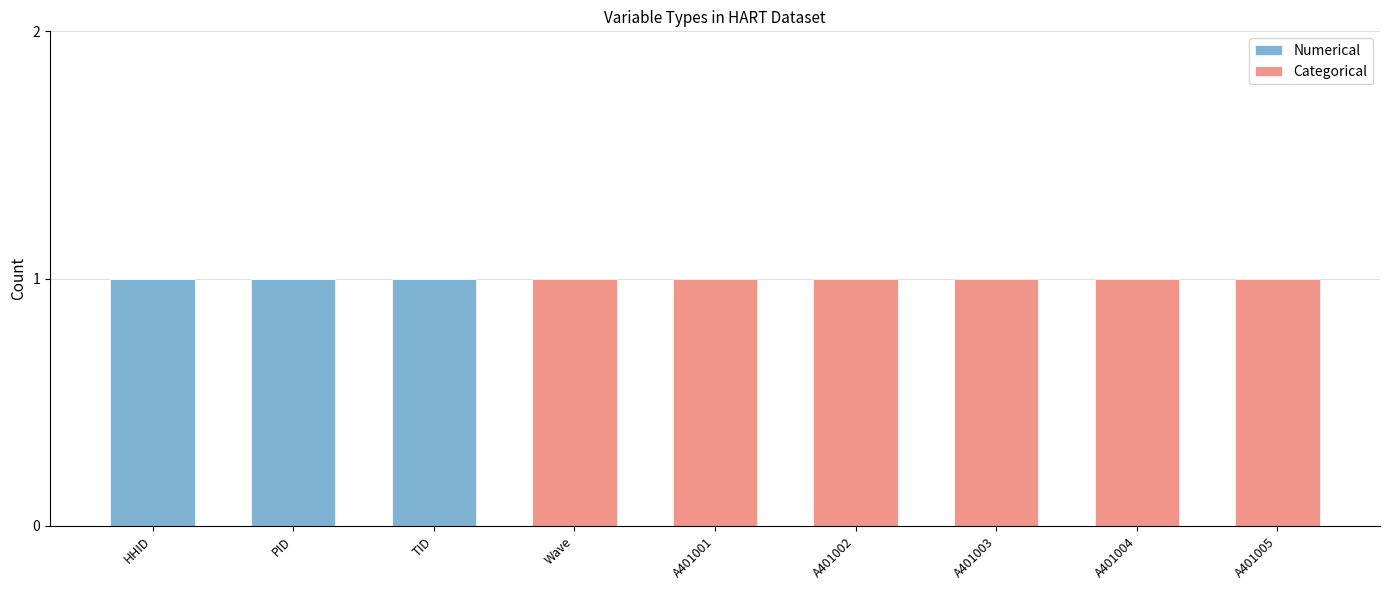

What is the sum of all Numerical values?

3